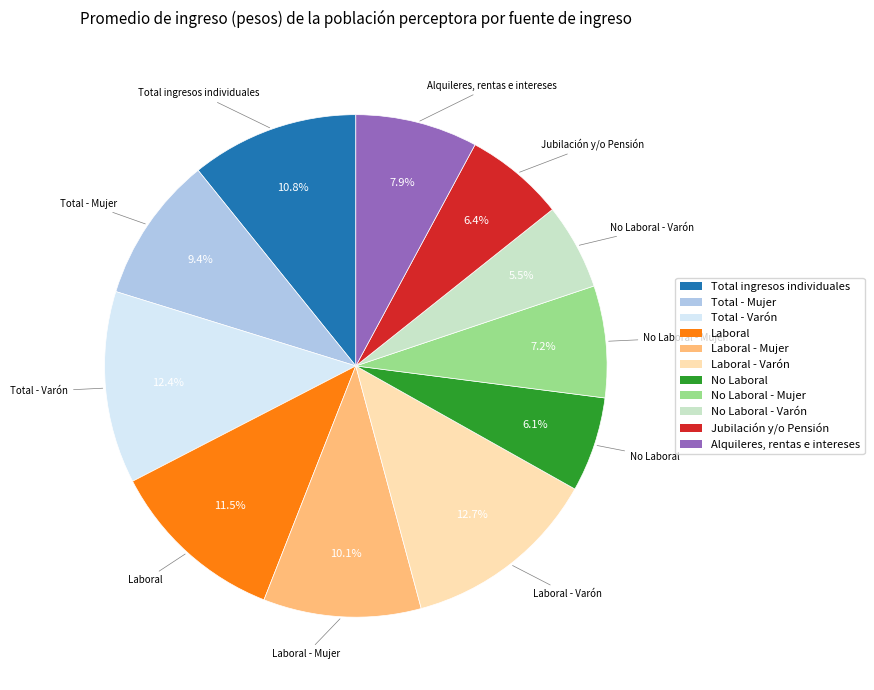

To the nearest percent, what is the average slice percentage?

9%